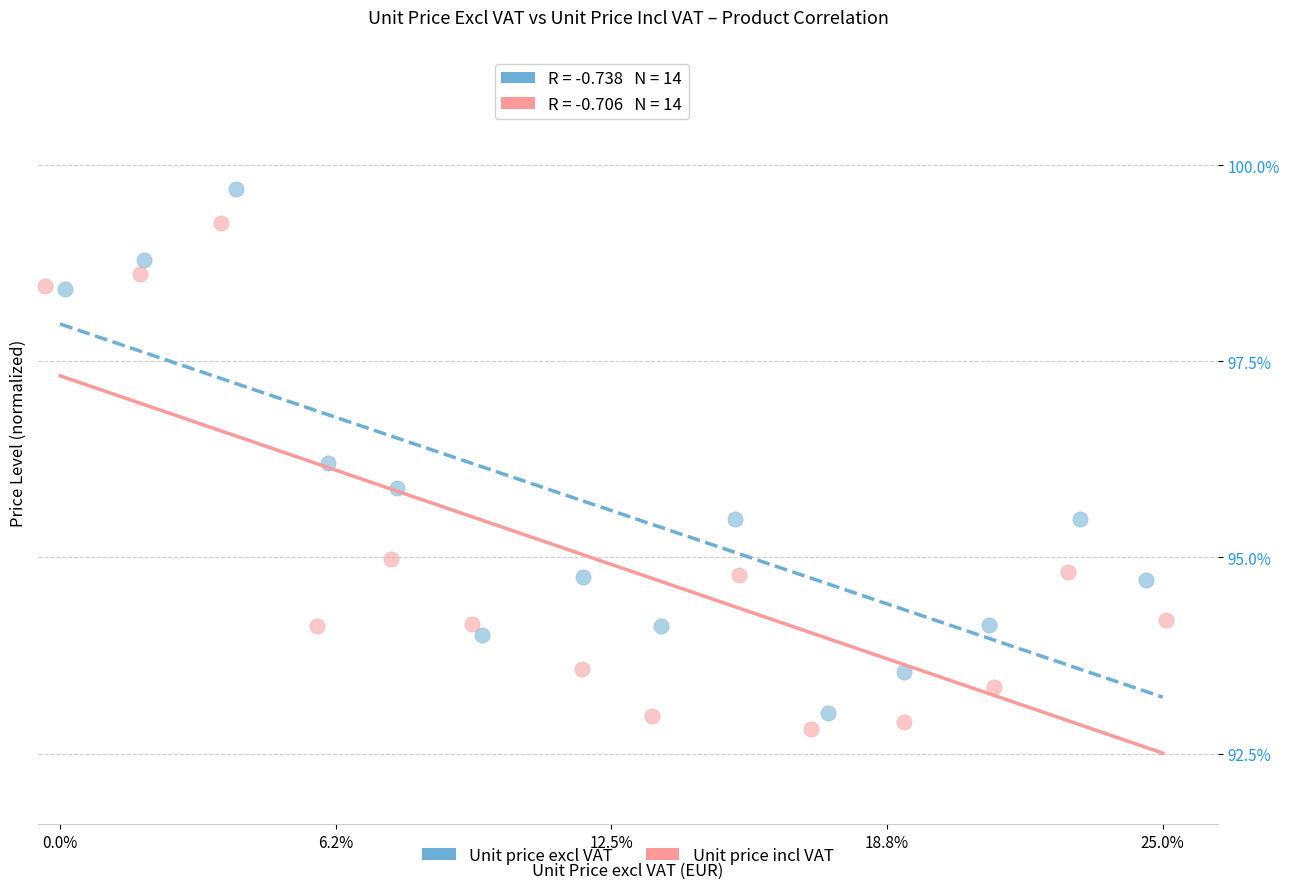

What are all the series names shown in the legend?

Unit price excl VAT, Unit price incl VAT